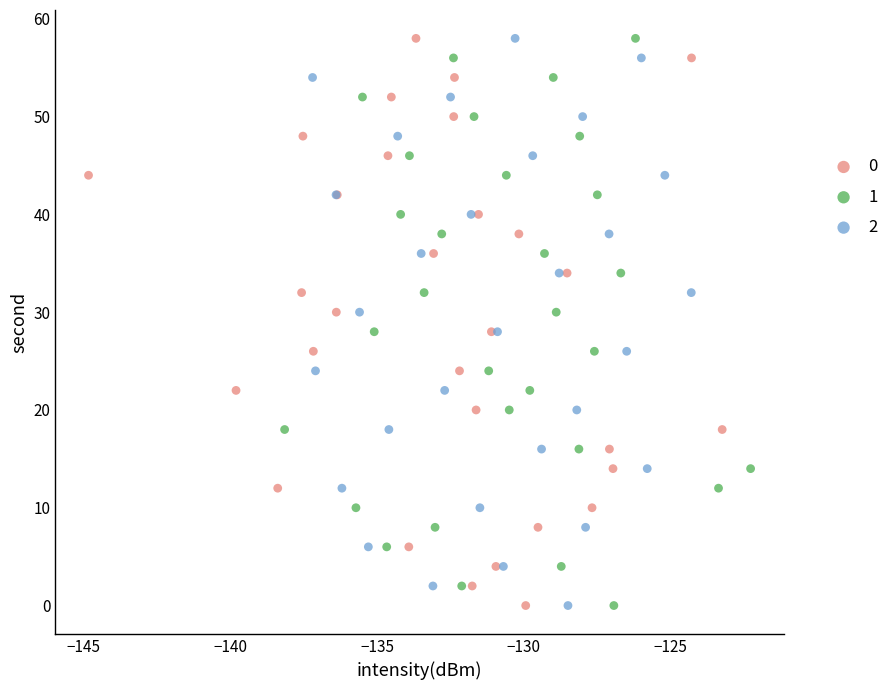

What are all the series names shown in the legend?

0, 1, 2